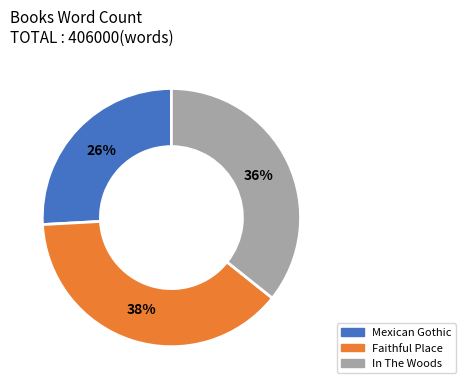

Between In The Woods and Mexican Gothic, which is larger?

In The Woods